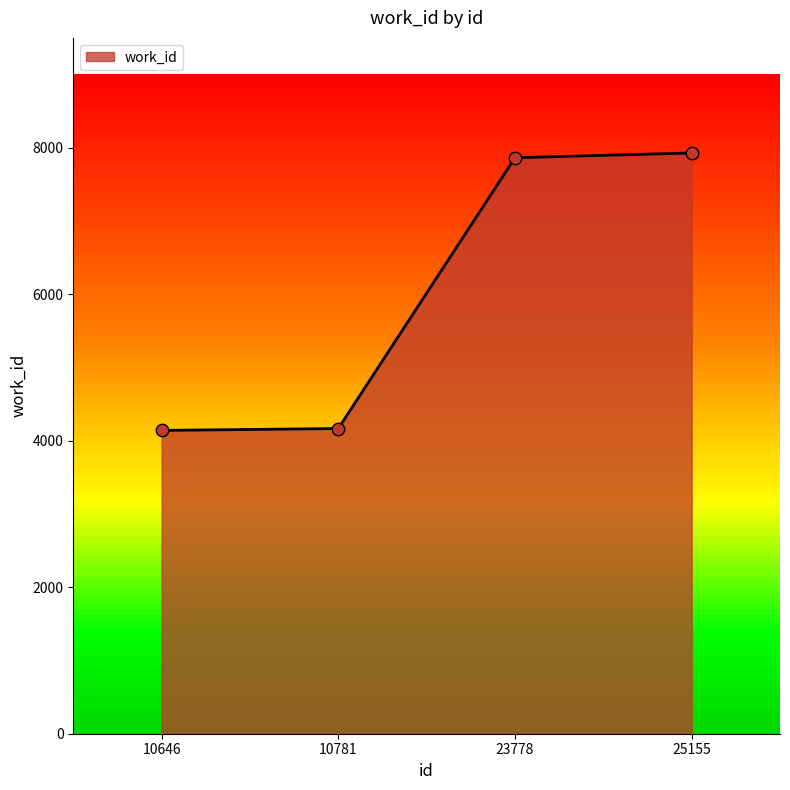

What is the ratio of the value at 10646 to the value at 23778?

0.5